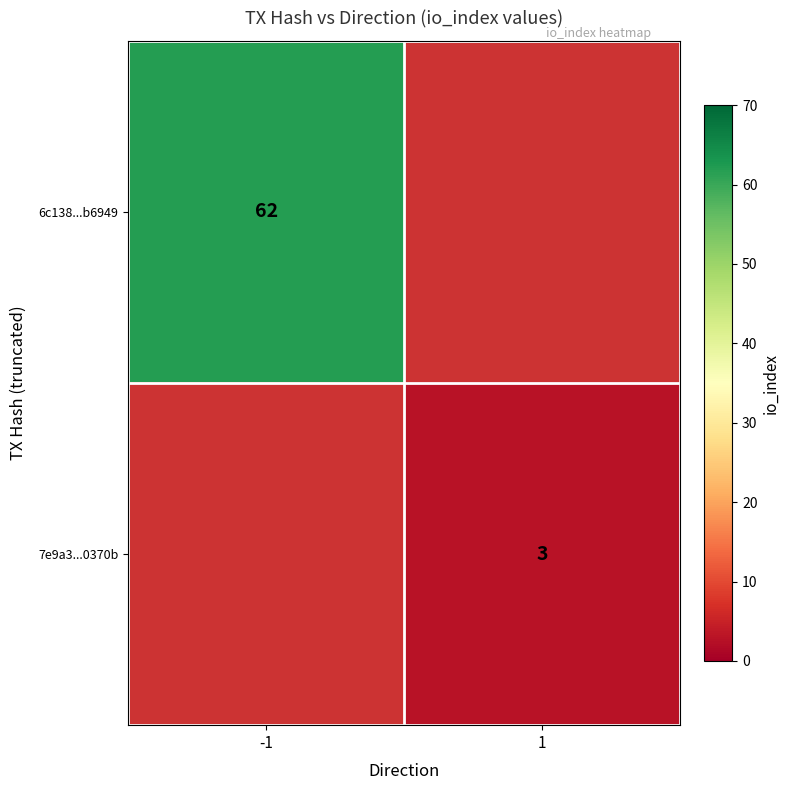

How many categories are shown in the chart?

2